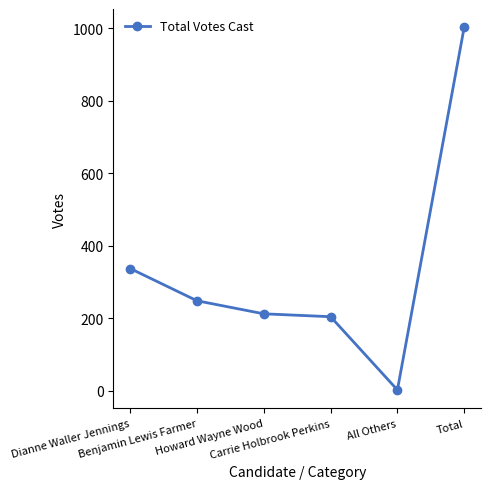

What is the change in value from Carrie Holbrook Perkins to All Others?

-202